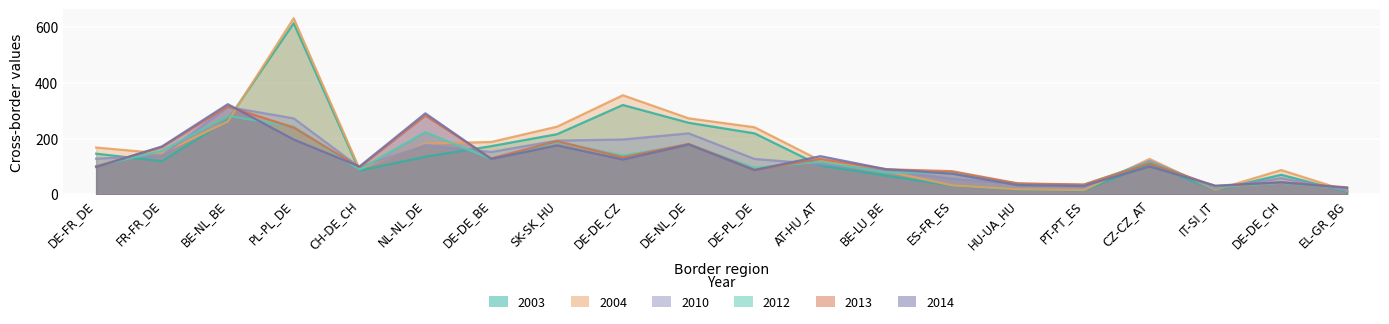

At how many categories does at least one series exceed 292?

3